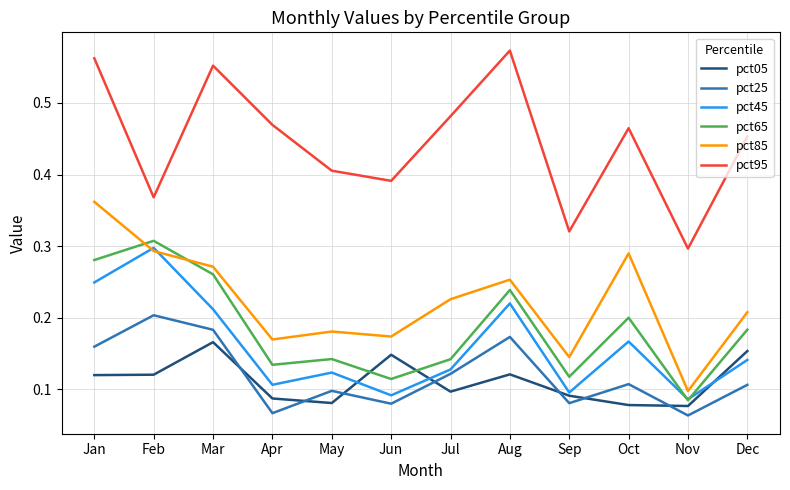

Which series has the widest spread of values?

pct95